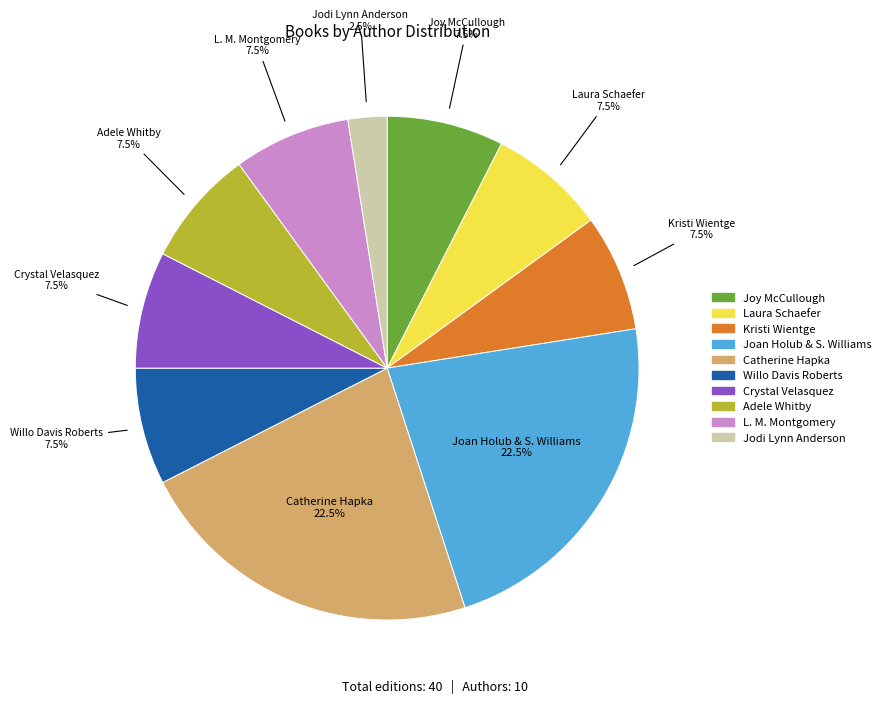

Approximately how many times larger is the value at Kristi Wientge compared to Joan Holub & S. Williams?

0.3